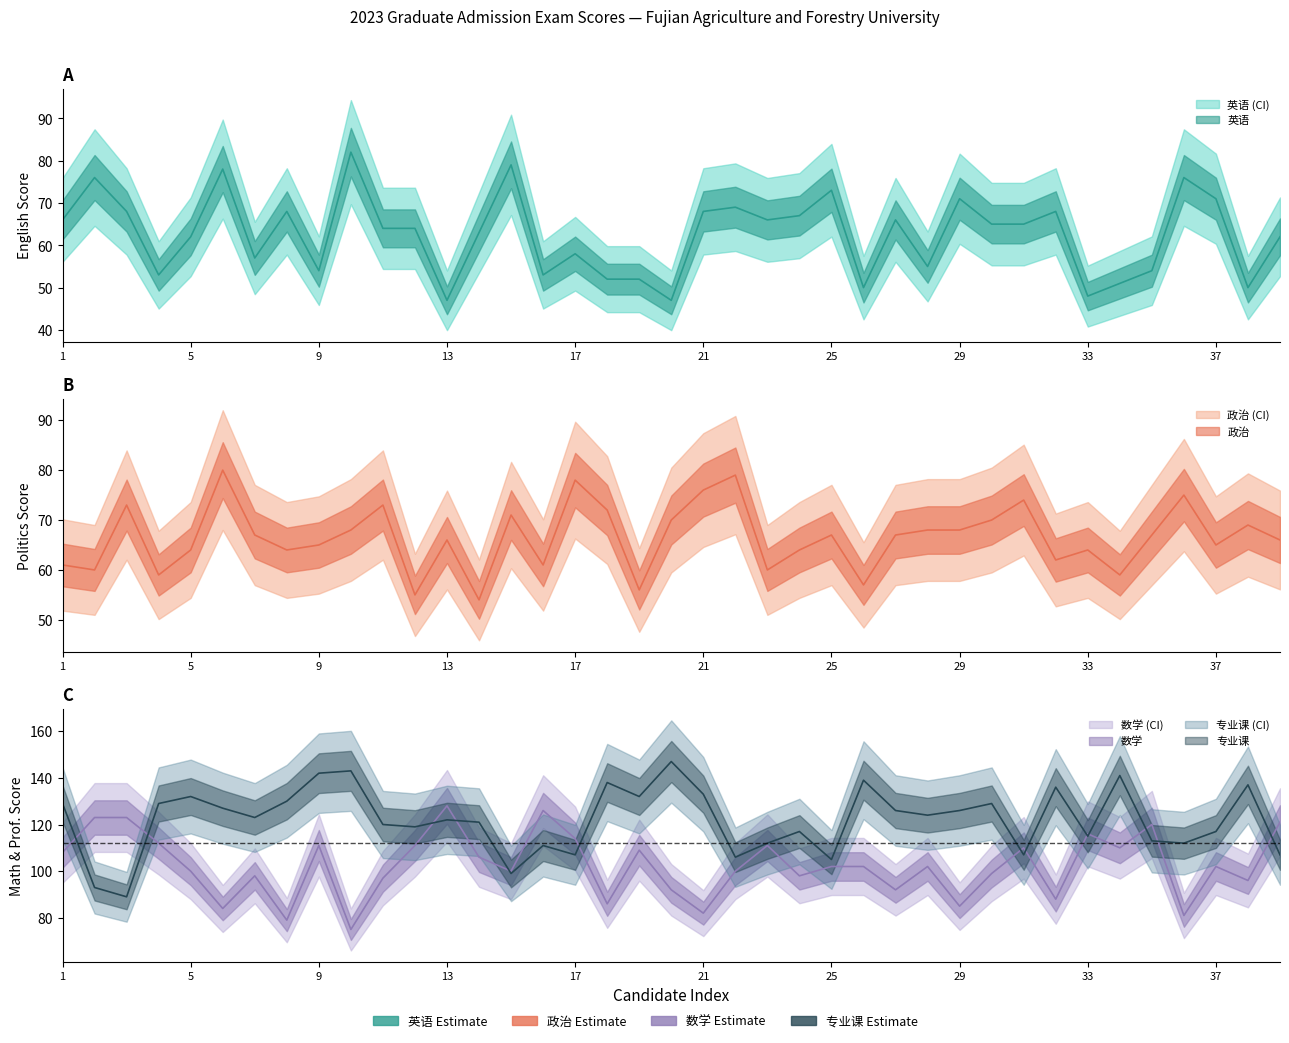

Reading right to left, list all the values displayed in this chart.

英语: 39=62	38=50	37=71	36=76	35=54	34=51	33=48	32=68	31=65	30=65	29=71	28=55	27=66	26=50	25=73	24=67	23=66	22=69	21=68	20=47	19=52	18=52	17=58	16=53	15=79	14=63	13=47	12=64	11=64	10=82	9=54	8=68	7=57	6=78	5=62	4=53	3=68	2=76	1=66
思想政治理论: 39=66	38=69	37=65	36=75	35=67	34=59	33=64	32=62	31=74	30=70	29=68	28=68	27=67	26=57	25=67	24=64	23=60	22=79	21=76	20=70	19=56	18=72	17=78	16=61	15=71	14=54	13=66	12=55	11=73	10=68	9=65	8=64	7=67	6=80	5=64	4=59	3=73	2=60	1=61
数学: 39=121	38=96	37=102	36=81	35=120	34=110	33=116	32=88	31=110	30=99	29=85	28=102	27=92	26=102	25=102	24=98	23=111	22=100	21=82	20=92	19=109	18=86	17=114	16=126	15=100	14=106	13=128	12=111	11=97	10=75	9=111	8=79	7=98	6=84	5=100	4=112	3=123	2=123	1=108
专业课: 39=107	38=137	37=117	36=112	35=113	34=141	33=115	32=136	31=107	30=129	29=126	28=124	27=126	26=139	25=105	24=117	23=112	22=106	21=133	20=147	19=132	18=138	17=107	16=111	15=99	14=121	13=122	12=119	11=120	10=143	9=142	8=130	7=123	6=127	5=132	4=129	3=89	2=93	1=129